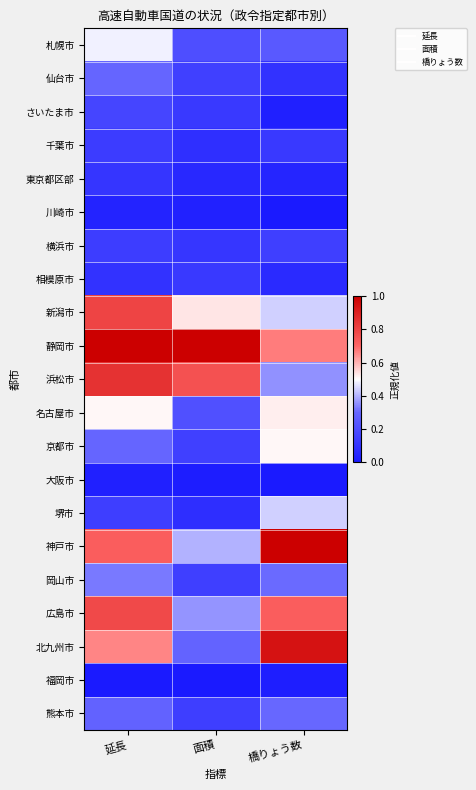

Reading left to right, list all the values displayed in this chart.

札幌市: 延長=0.5	面積=0.2	橋りょう数=0.3
仙台市: 延長=0.3	面積=0.2	橋りょう数=0.1
さいたま市: 延長=0.2	面積=0.1	橋りょう数=0.0
千葉市: 延長=0.1	面積=0.1	橋りょう数=0.1
東京都区部: 延長=0.1	面積=0.1	橋りょう数=0.1
川崎市: 延長=0.0	面積=0.0	橋りょう数=0.0
横浜市: 延長=0.1	面積=0.1	橋りょう数=0.2
相模原市: 延長=0.1	面積=0.1	橋りょう数=0.1
新潟市: 延長=0.8	面積=0.5	橋りょう数=0.4
静岡市: 延長=1.0	面積=1.0	橋りょう数=0.7
浜松市: 延長=0.8	面積=0.8	橋りょう数=0.4
名古屋市: 延長=0.5	面積=0.2	橋りょう数=0.5
京都市: 延長=0.3	面積=0.2	橋りょう数=0.5
大阪市: 延長=0.0	面積=0.0	橋りょう数=0.0
堺市: 延長=0.1	面積=0.1	橋りょう数=0.4
神戸市: 延長=0.7	面積=0.4	橋りょう数=1.0
岡山市: 延長=0.3	面積=0.1	橋りょう数=0.3
広島市: 延長=0.8	面積=0.4	橋りょう数=0.7
北九州市: 延長=0.7	面積=0.3	橋りょう数=0.9
福岡市: 延長=0.0	面積=0.0	橋りょう数=0.0
熊本市: 延長=0.3	面積=0.1	橋りょう数=0.3